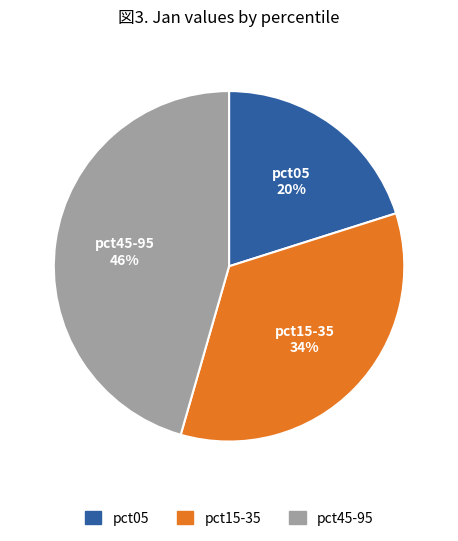

What is the ratio of the value at pct05 to the value at pct15-35?

0.6